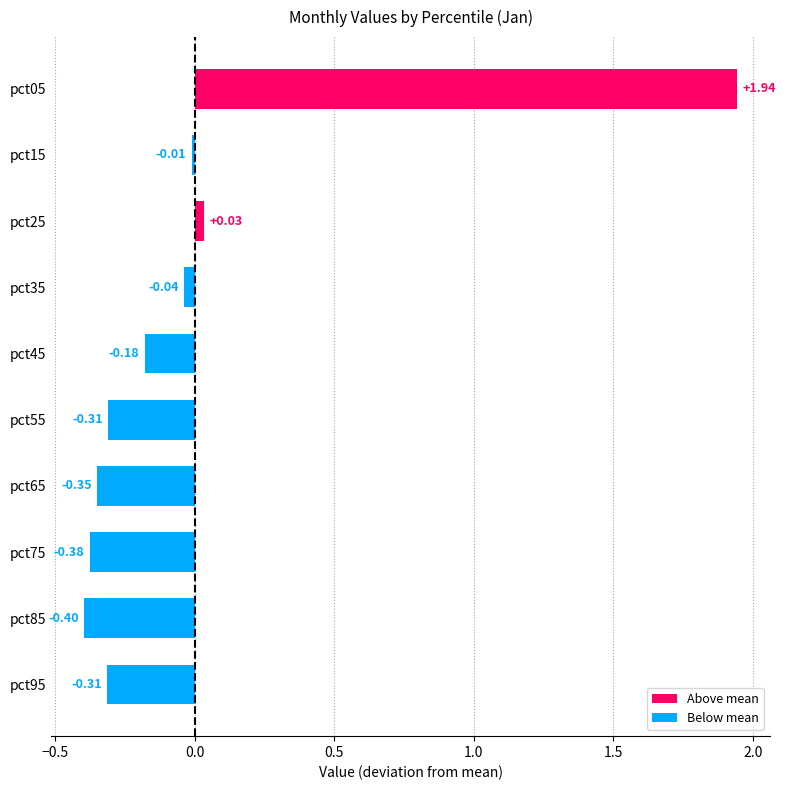

What is the difference between the maximum and minimum values?

2.3